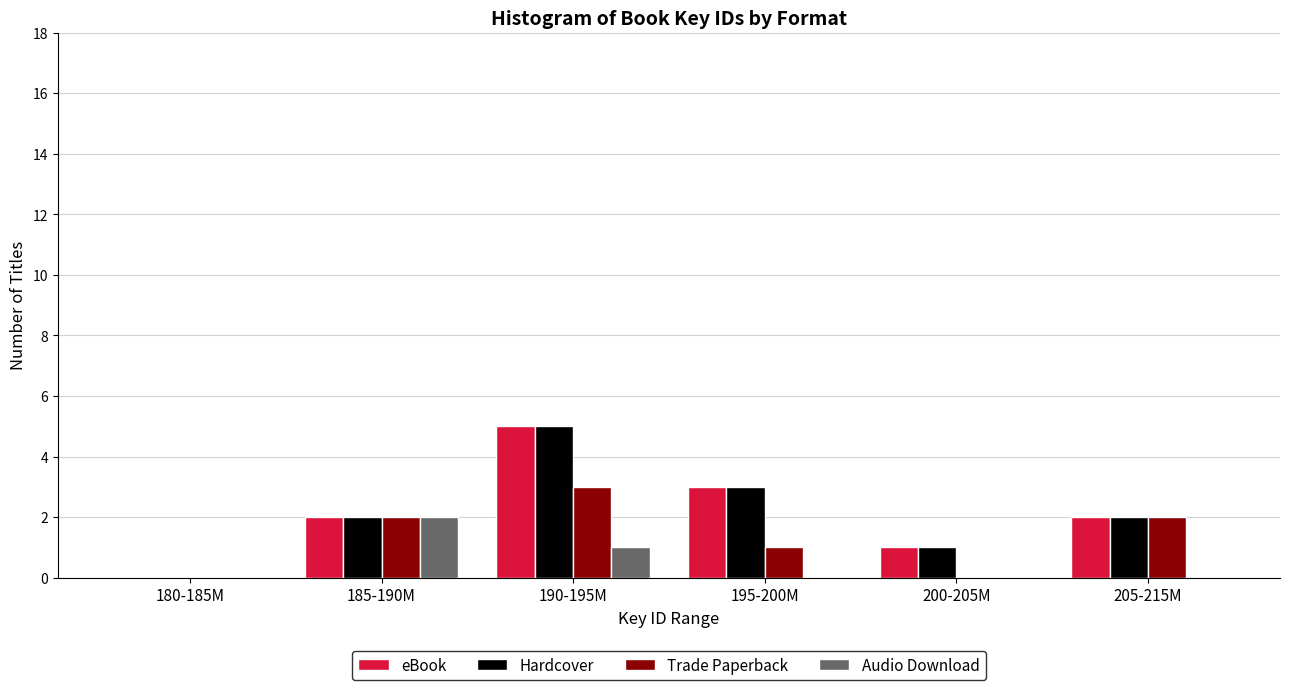

Reading left to right, what are all the values shown in this chart?

eBook: 180-185M=0	185-190M=2	190-195M=5	195-200M=3	200-205M=1	205-215M=2
Hardcover: 180-185M=0	185-190M=2	190-195M=5	195-200M=3	200-205M=1	205-215M=2
Trade Paperback: 180-185M=0	185-190M=2	190-195M=3	195-200M=1	200-205M=0	205-215M=2
Audio Download: 180-185M=0	185-190M=2	190-195M=1	195-200M=0	200-205M=0	205-215M=0